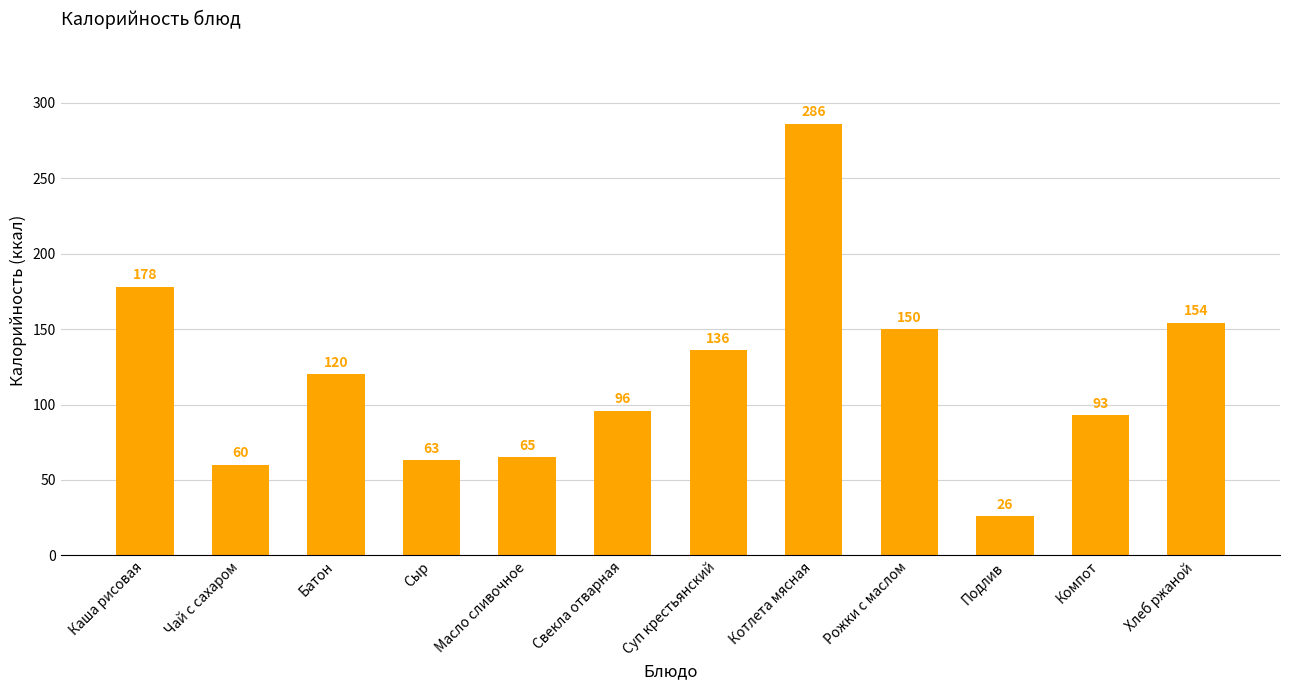

How many bars are there in total?

12